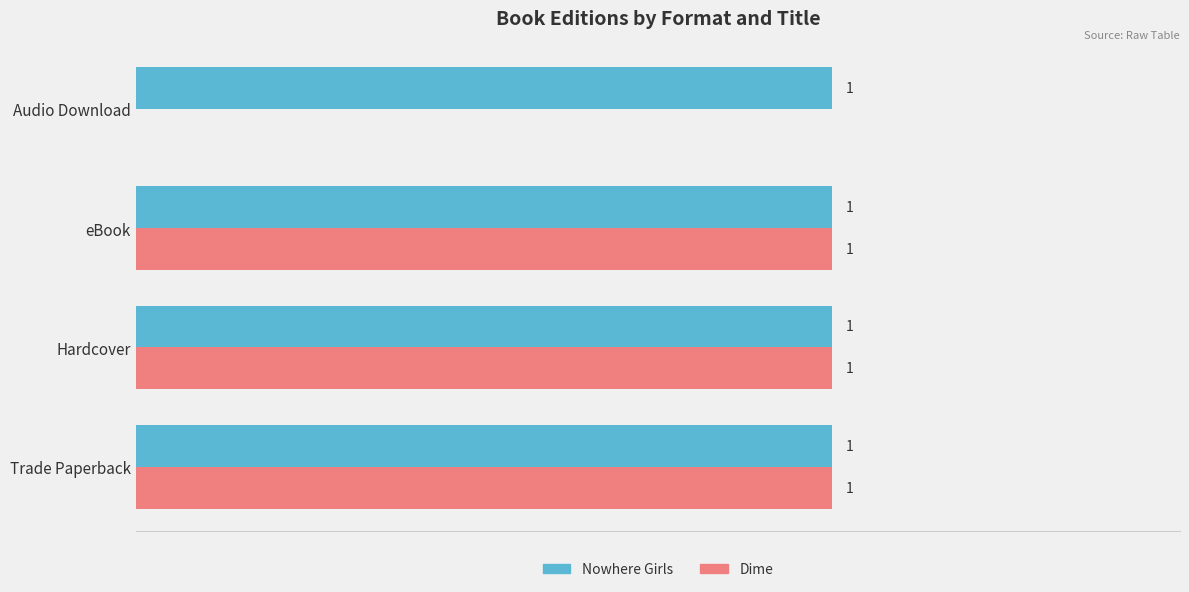

Where is Dime nearest to the value 0?

Audio Download